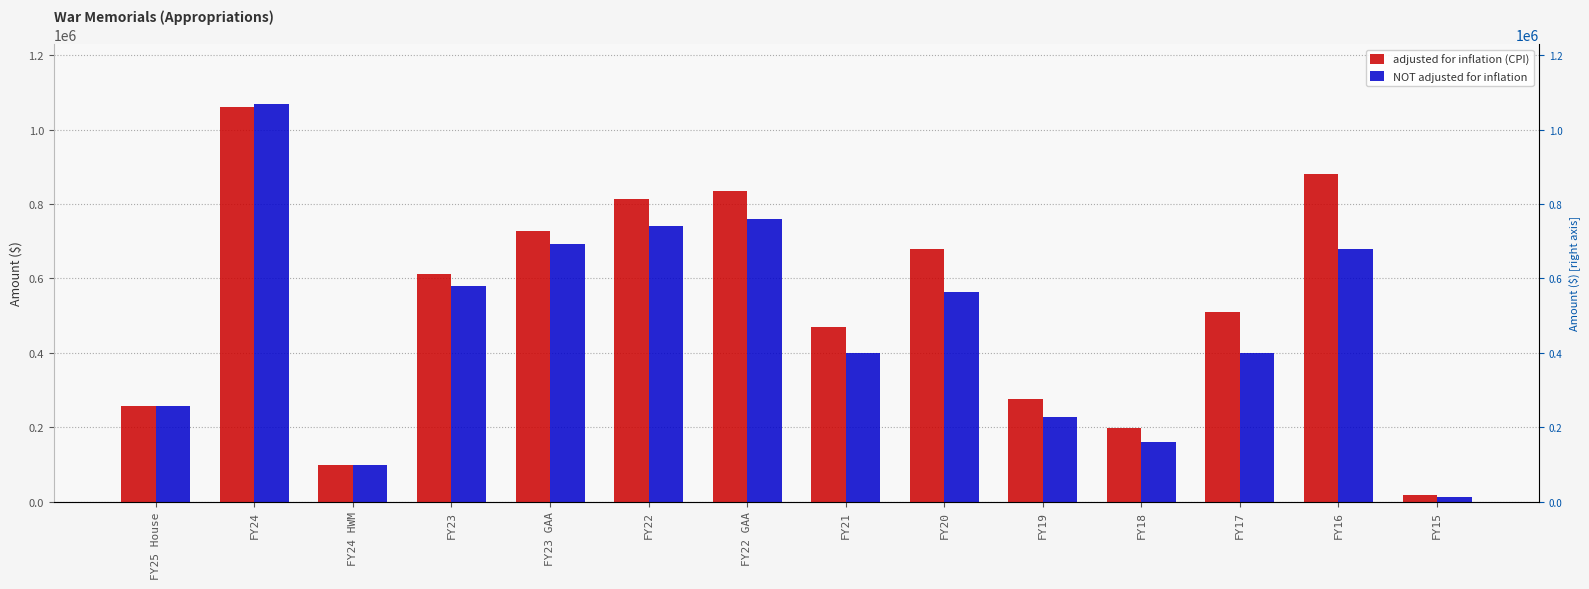

True or false: adjusted for inflation (CPI) has a value of 296689 at FY23.

False